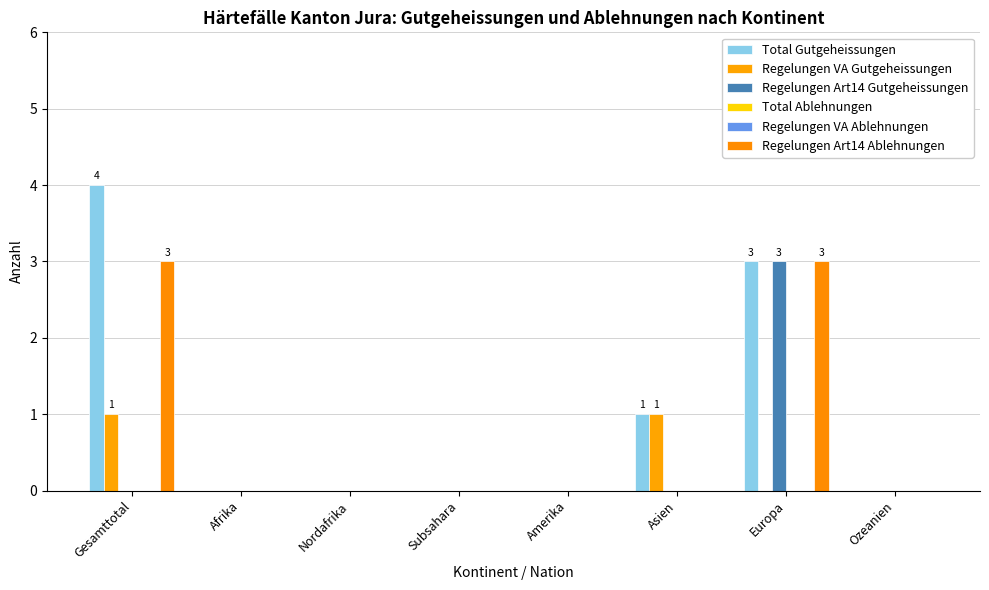

Which series has the widest spread of values?

Total Gutgeheissungen